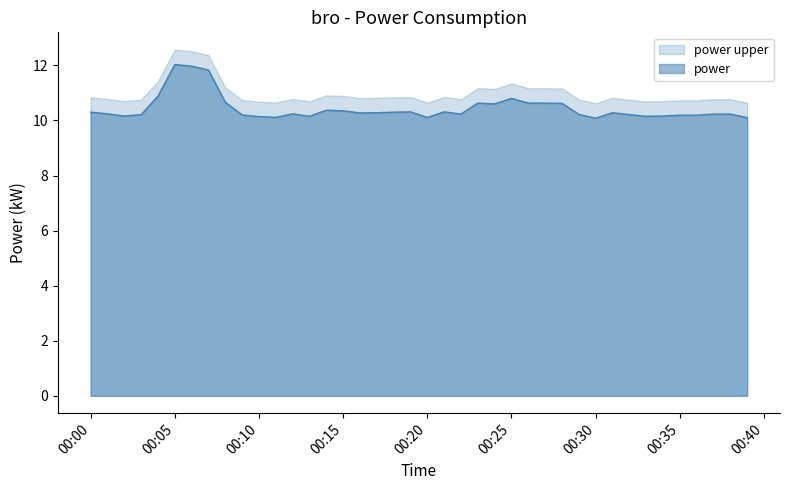

How many interior local peaks (higher than both neighbors) does the data have?

8